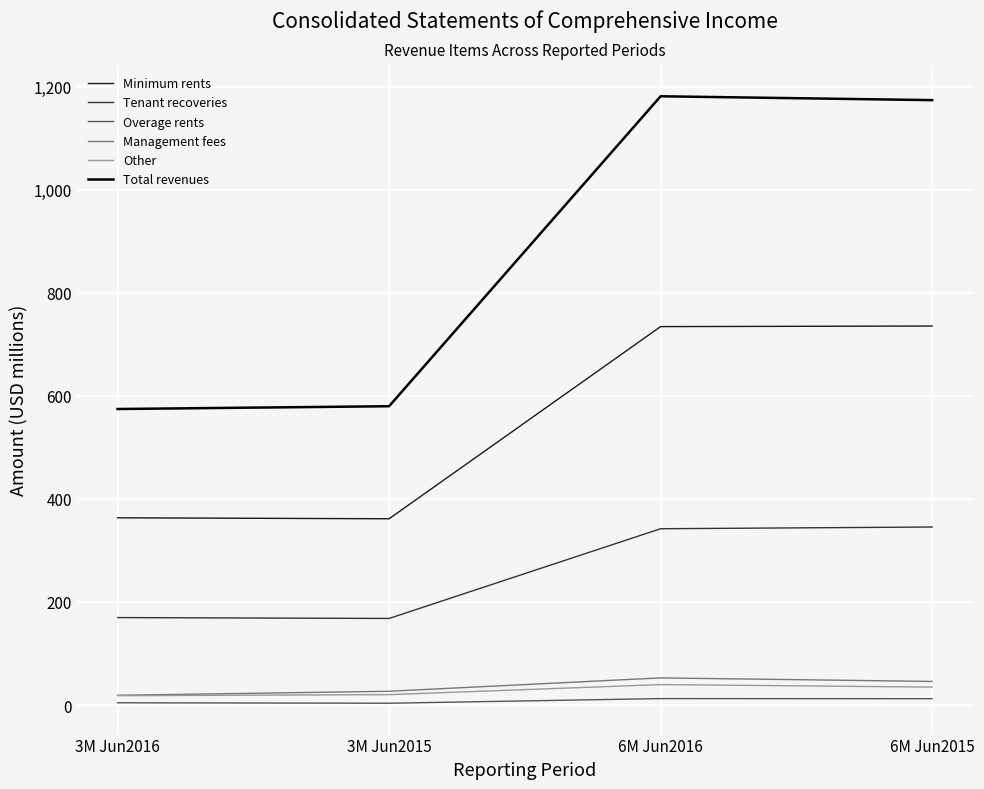

True or false: Minimum rents has a value of 734.5 at 6M Jun2016.

True